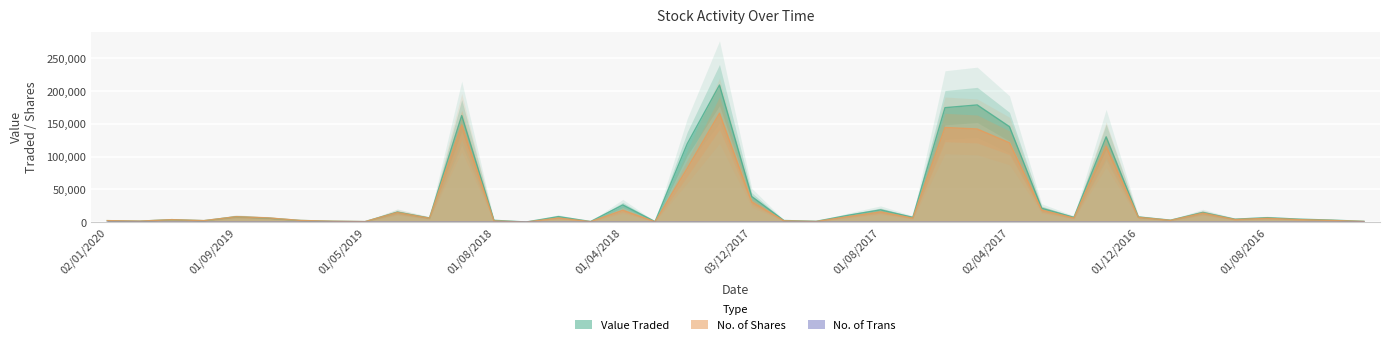

Where is the first local maximum for No. of Trans?

03/11/2019